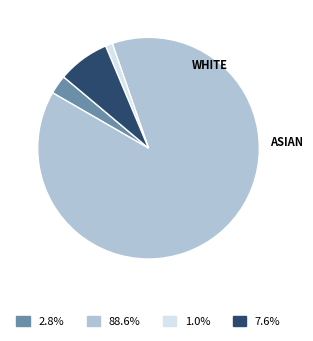

Is there any slice that represents more than half of the pie?

Yes